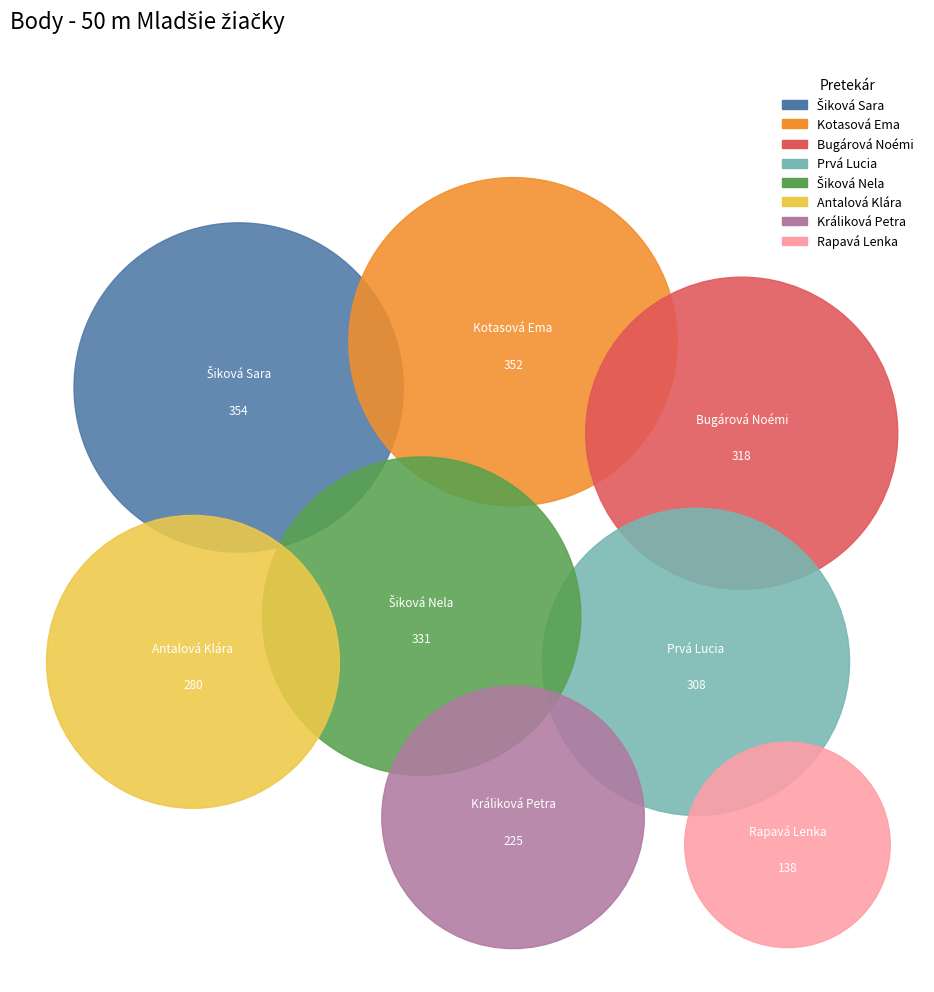

To the nearest percent, what portion does Šiková Sara represent?

15%